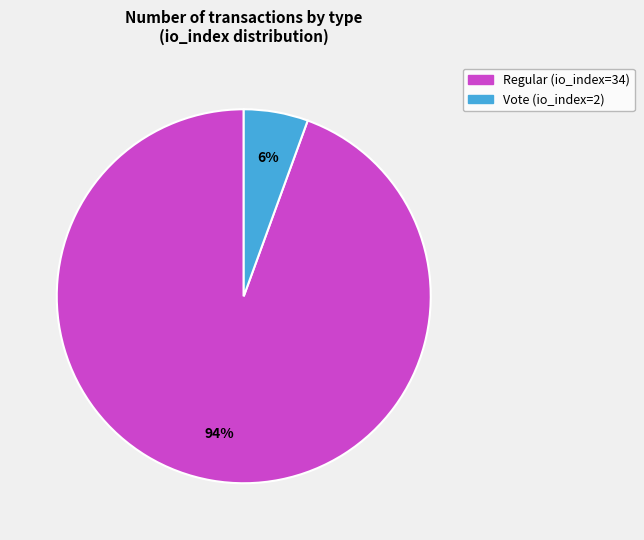

Combined, do Regular (io_index=34) and Vote (io_index=2) account for over 50%?

Yes